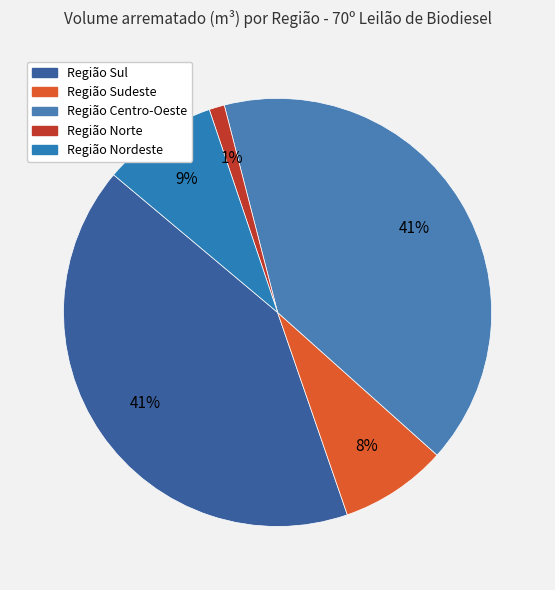

Is Região Norte the majority of the pie?

No